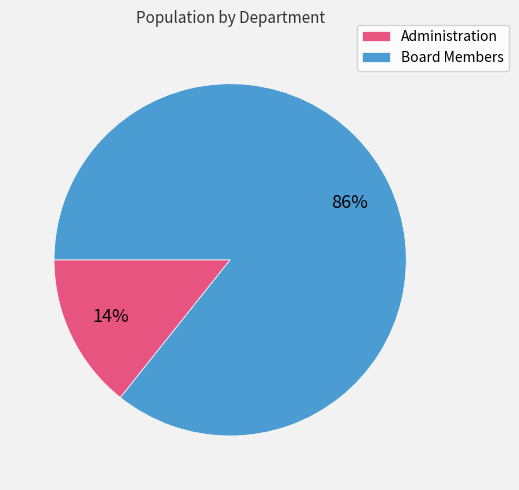

Which has a higher value, Board Members or Administration?

Board Members